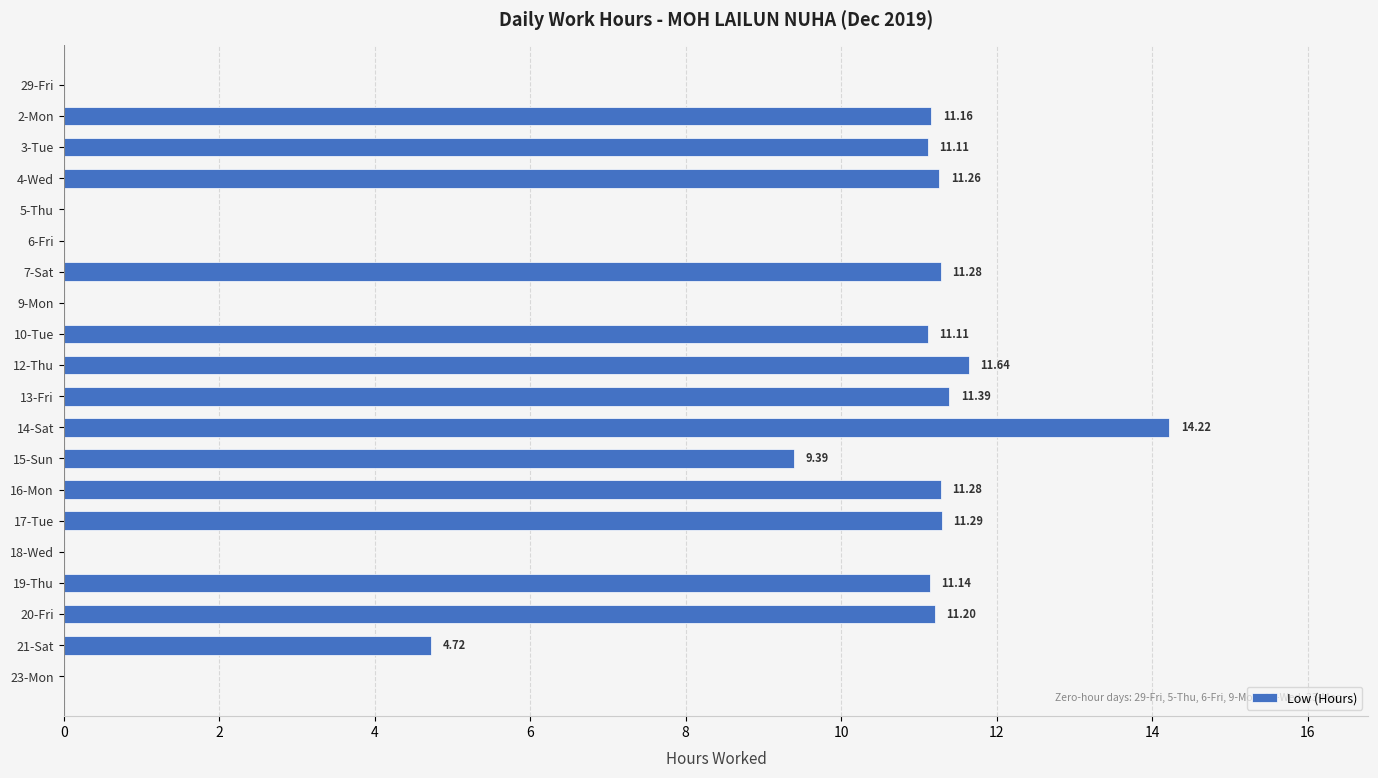

What is the sum of the values at 23-Mon and 10-Tue?

11.1